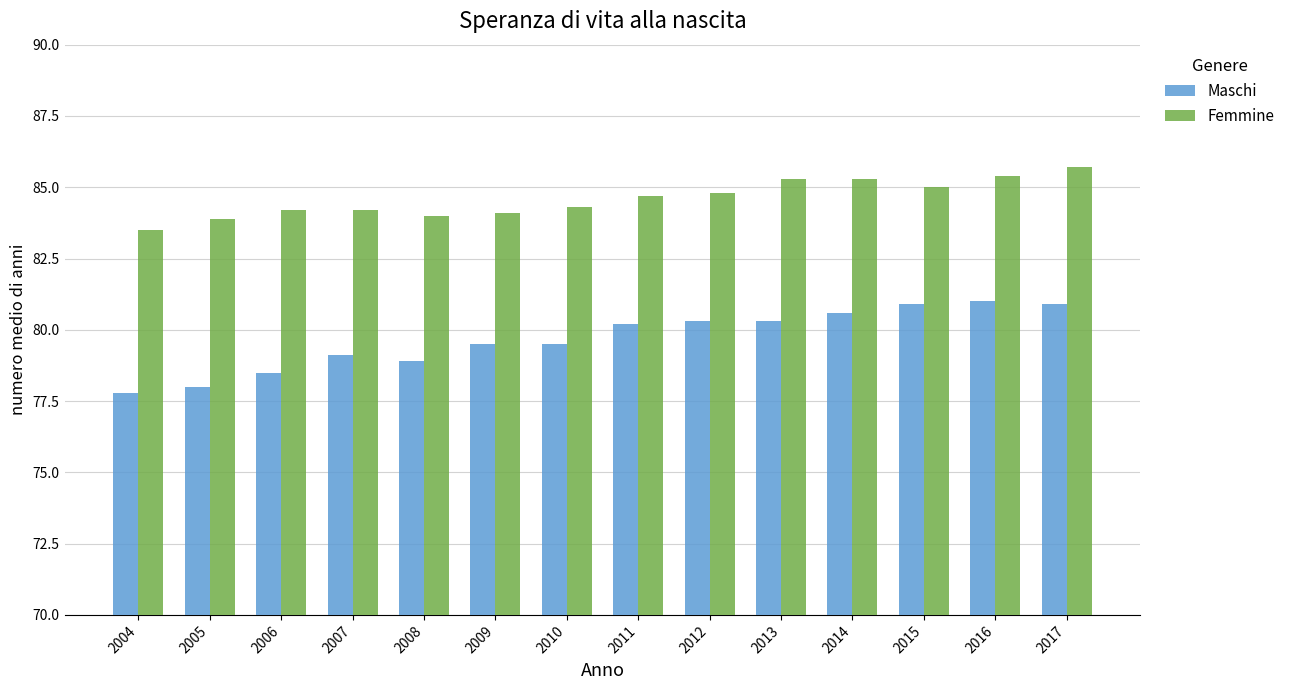

Rank the series by their average value, from lowest to highest.

Maschi, Femmine